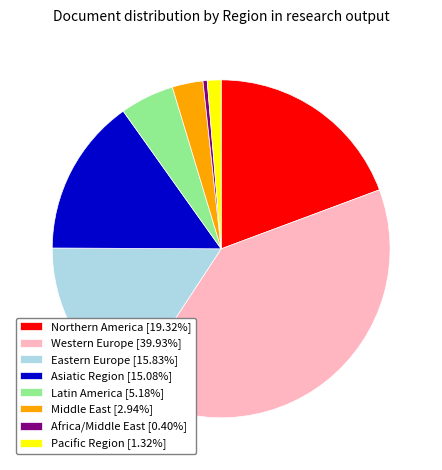

Approximately how many times larger is the value at Asiatic Region [15.08%] compared to Middle East [2.94%]?

5.1